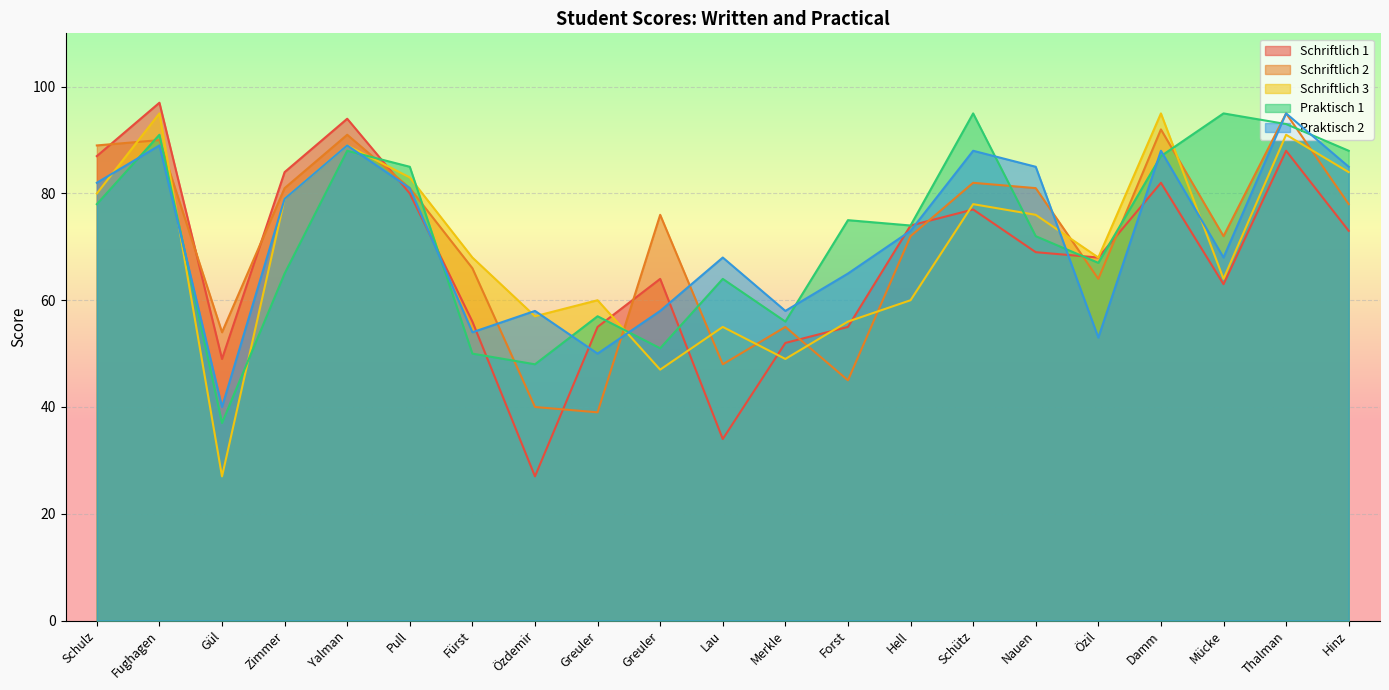

At which label does Praktisch_col7 first exceed 73?

Schulz